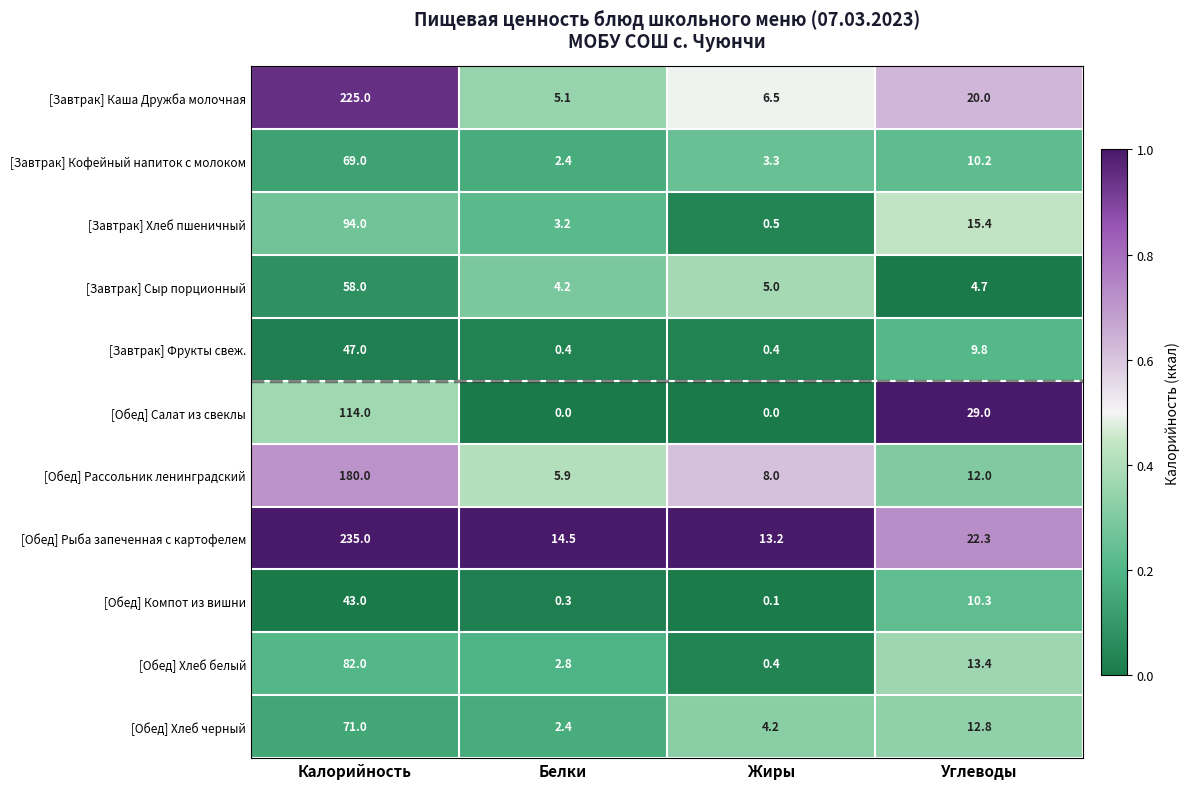

At which label does [Обед] Рассольник ленинградский first exceed 12?

Калорийность